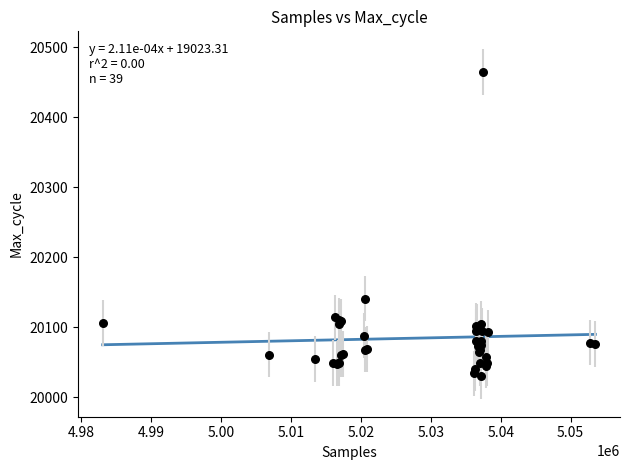

What Y value in the scatter plot is closest to 20247?

20141